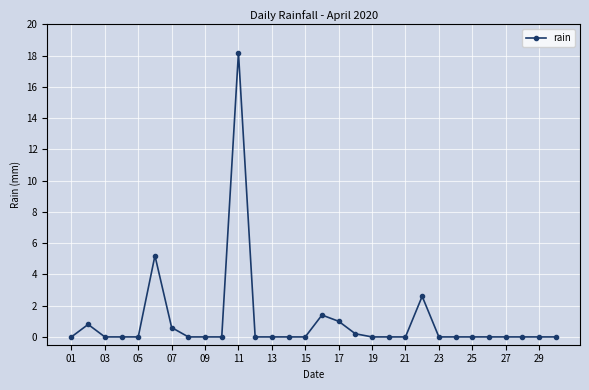

What is the greatest value displayed?

18.2